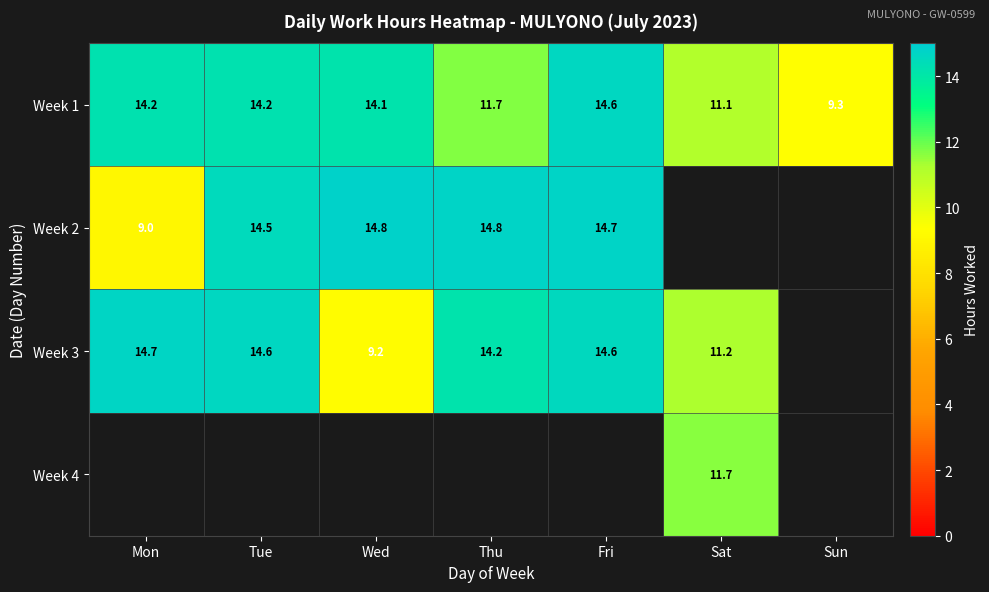

Rank the series at Mon from lowest to highest value.

Week 2, Week 1, Week 3, Week 4